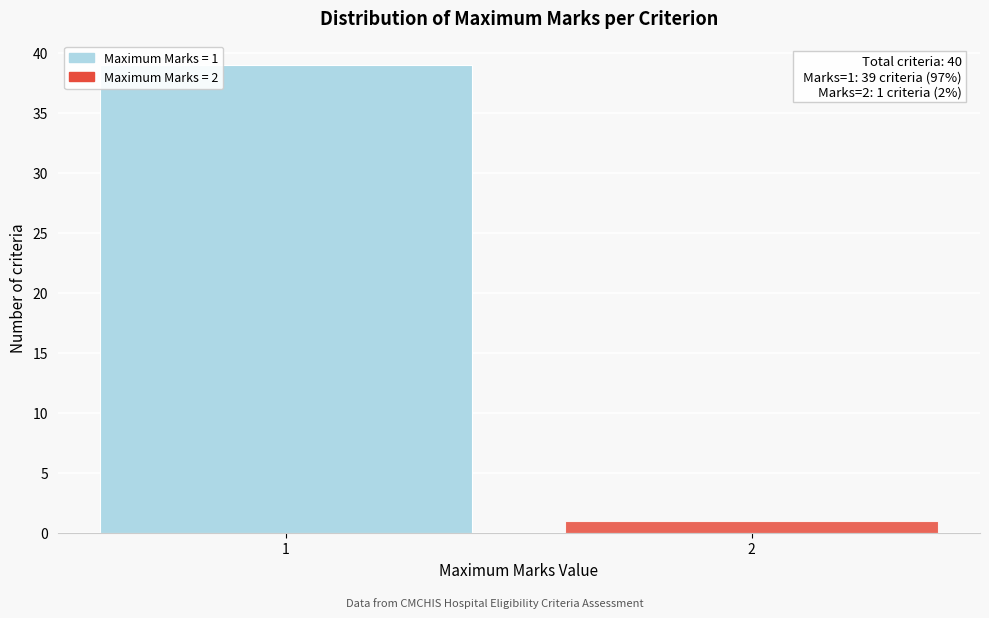

Reading right to left, list all the values displayed in this chart.

2=1	1=39